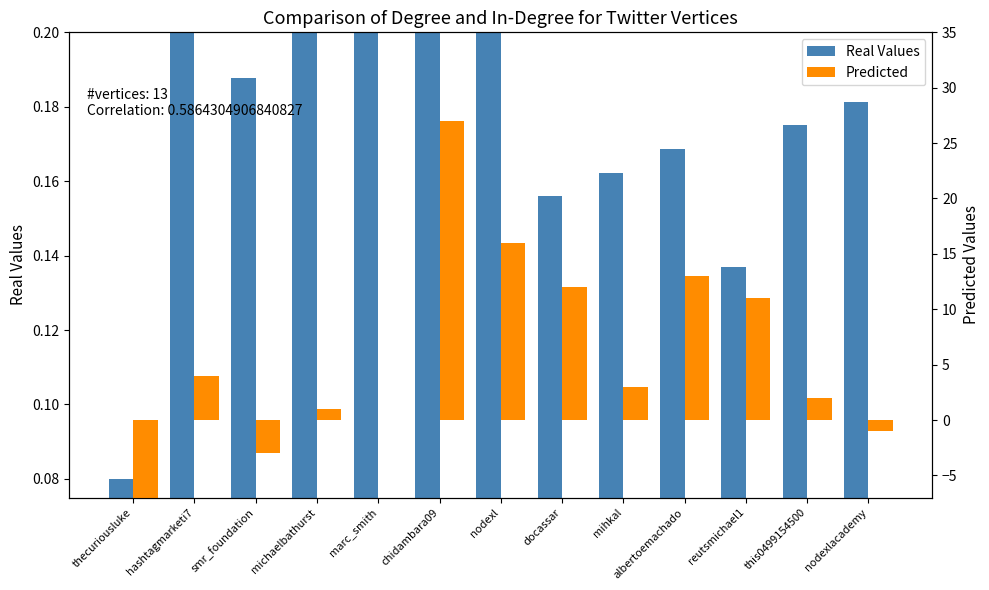

What is the sum of the Predicted values at mihkal and hashtagmarketi7?

7.0